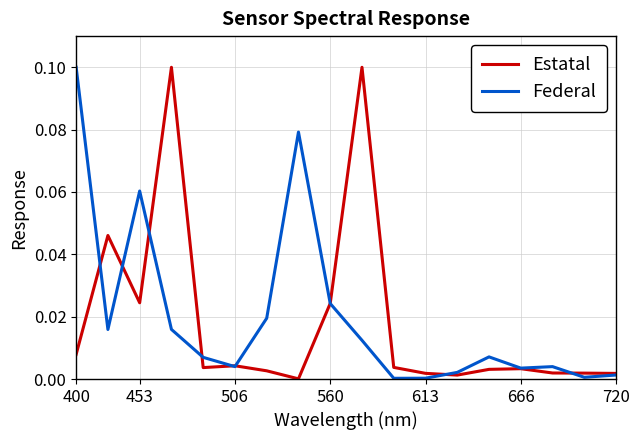

True or false: Federal has more than 0 points higher than both neighbors.

True